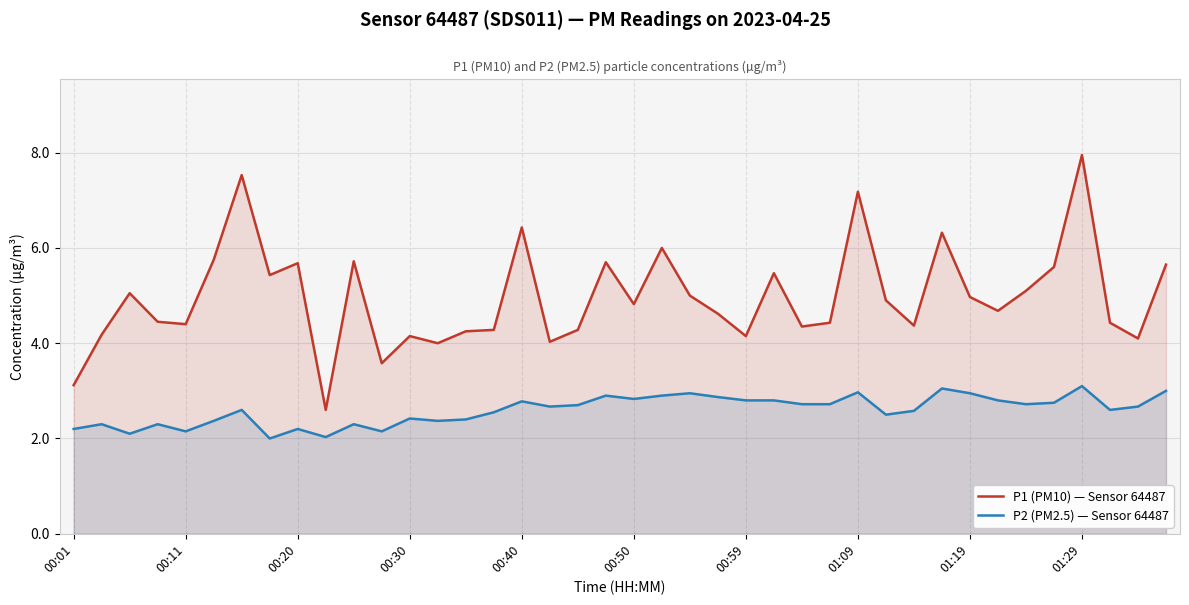

Which series has the largest total across all categories?

P1 (PM10) — Sensor 64487